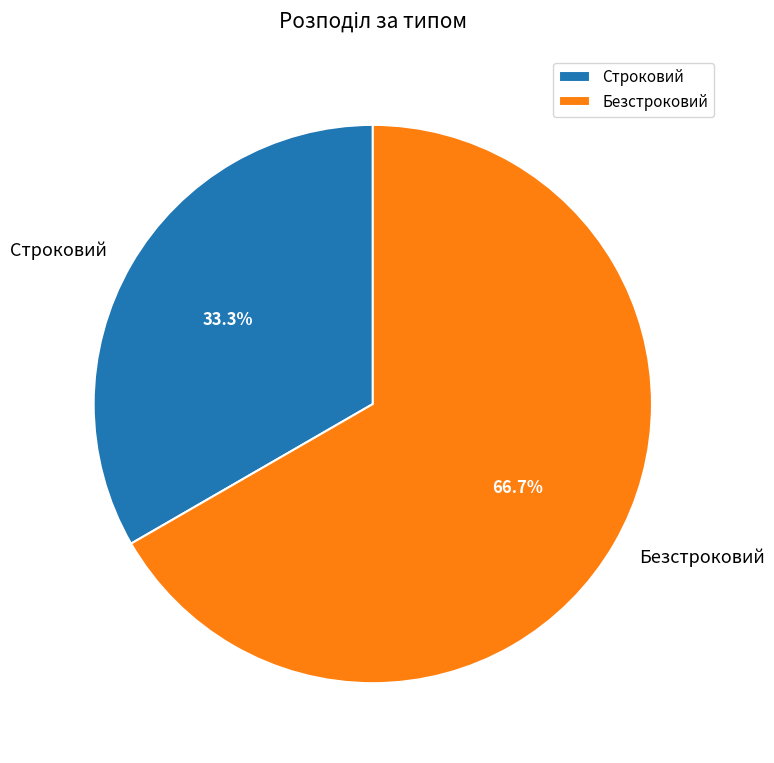

To the nearest percent, what is the difference between the largest and smallest slice percentages?

33%